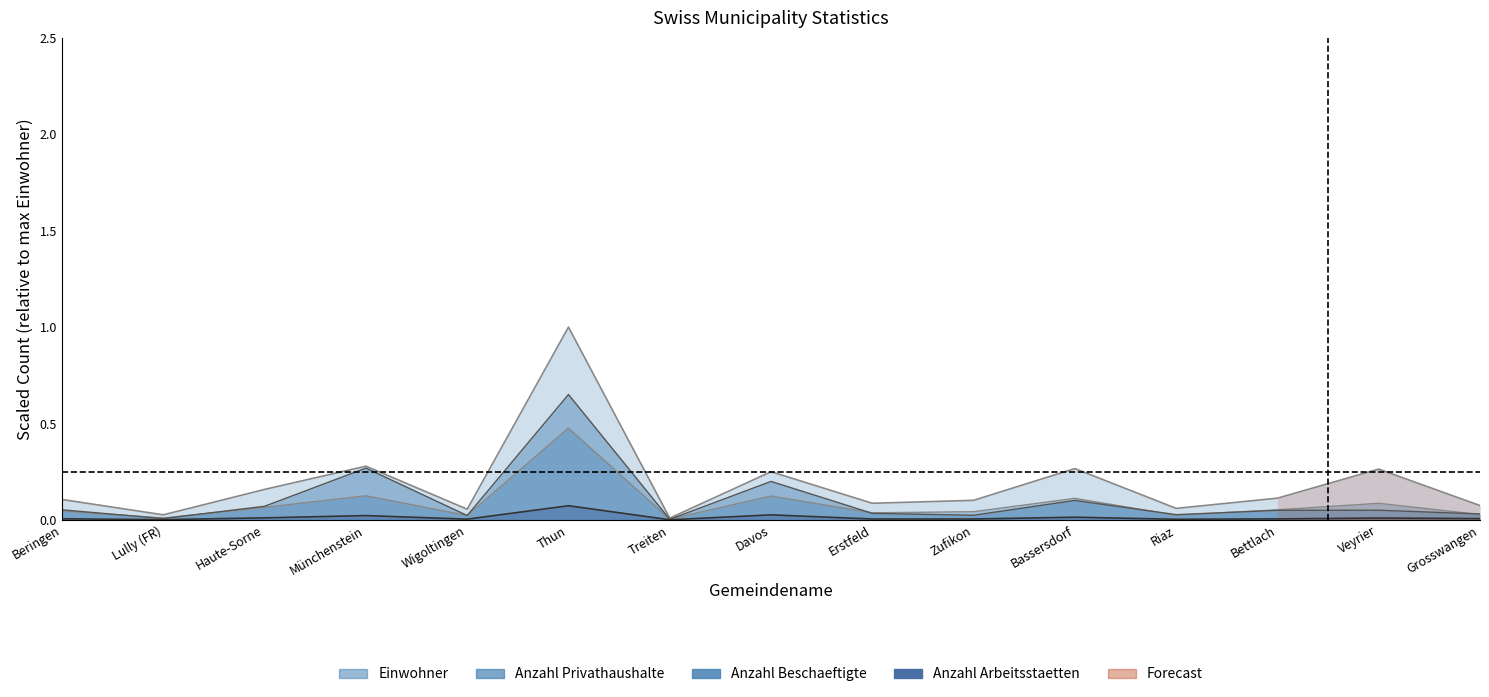

True or false: Anzahl Privathaushalte and Anzahl Arbeitsstaetten intersect in this chart.

False